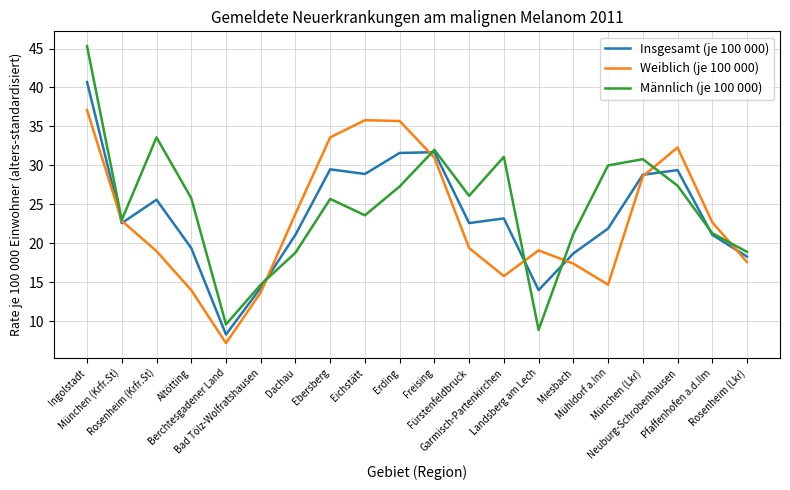

List the series in order of their peak value, highest first.

Männlich (je 100 000), Insgesamt (je 100 000), Weiblich (je 100 000)